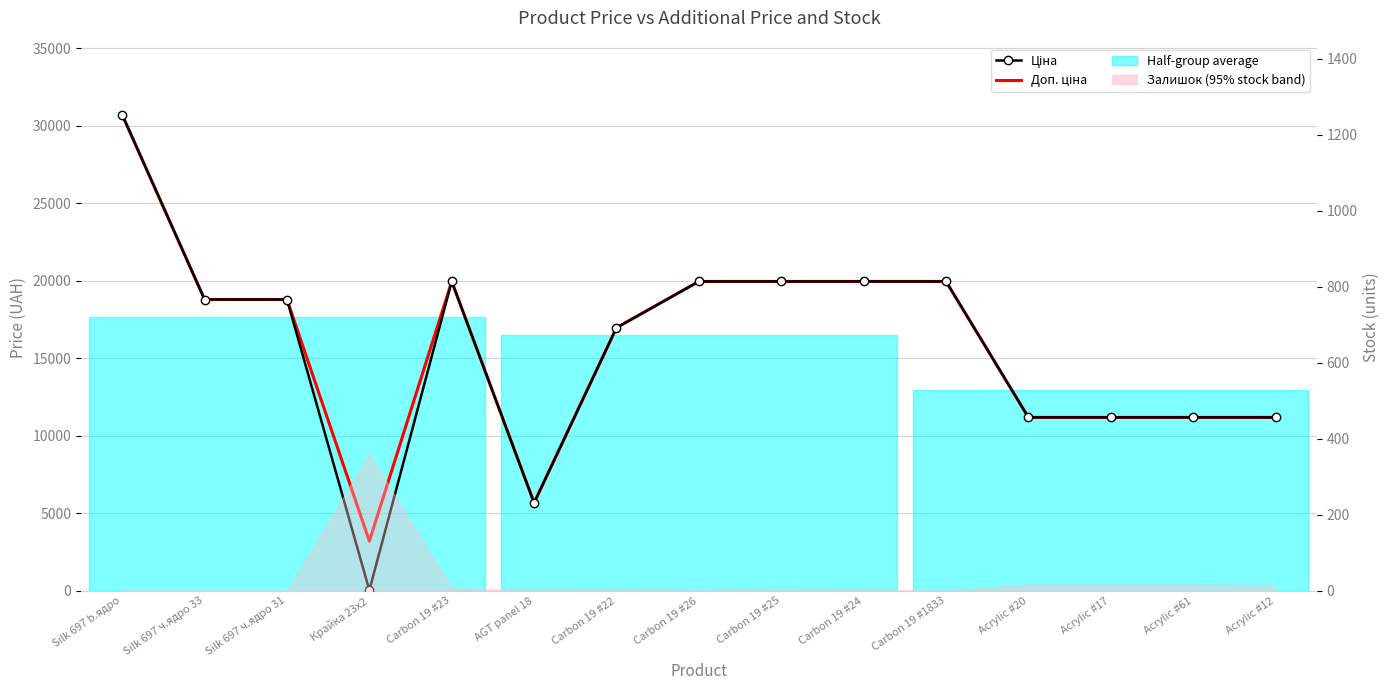

Is the value of Ціна at Acrylic #20 greater than the value of Доп. ціна at AGT panel 18?

Yes